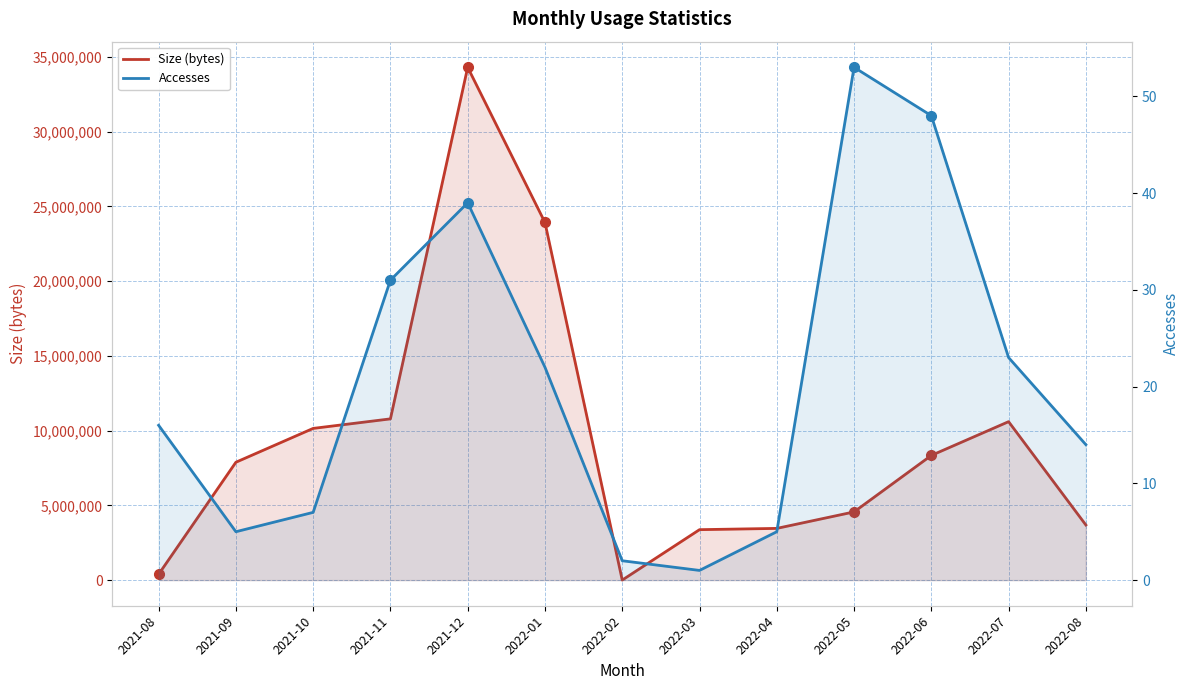

True or false: Size (bytes) and Accesses intersect in this chart.

False